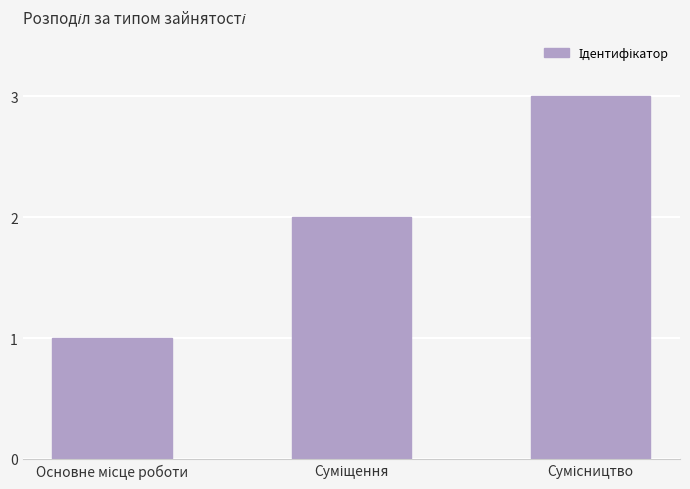

What is the sum of all values?

6